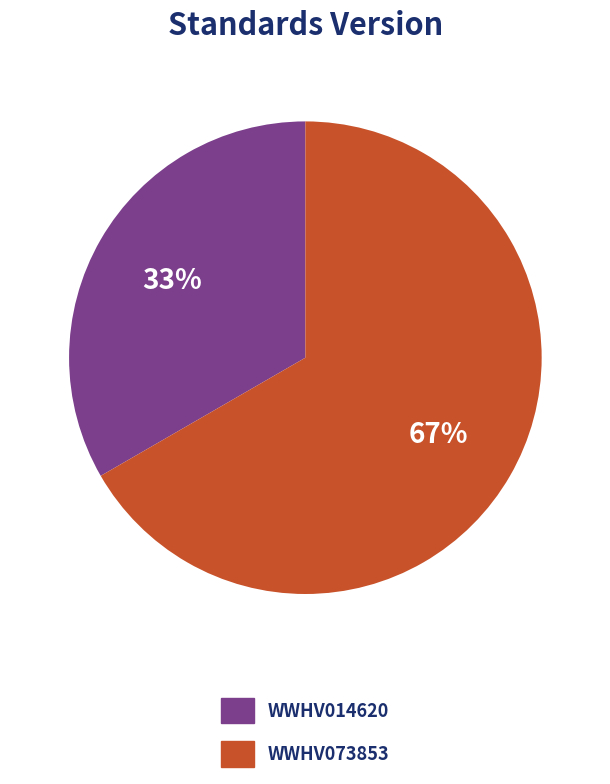

To the nearest percent, what portion does WWHV073853 represent?

67%